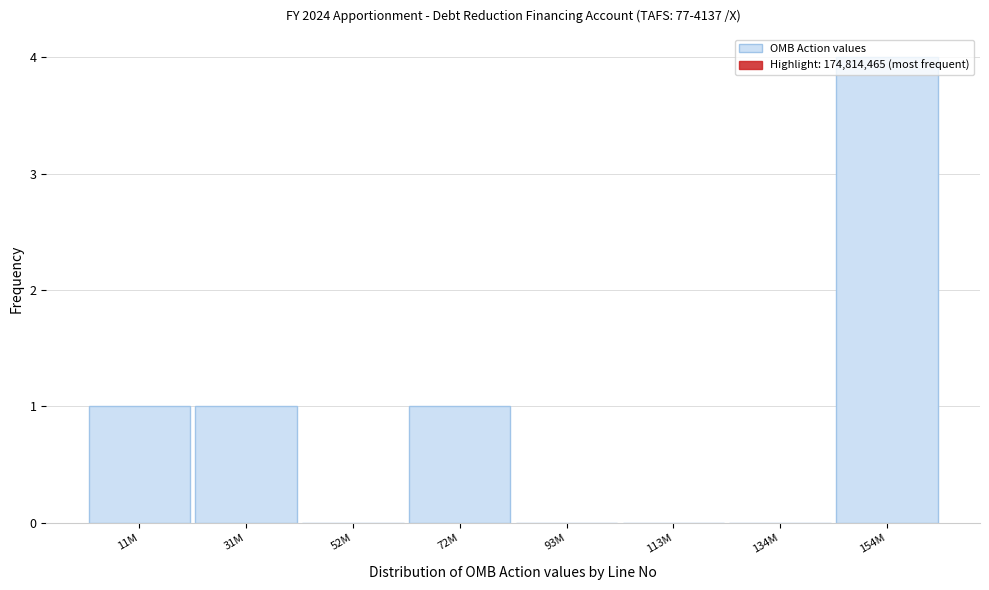

What is the sum of all values?

7